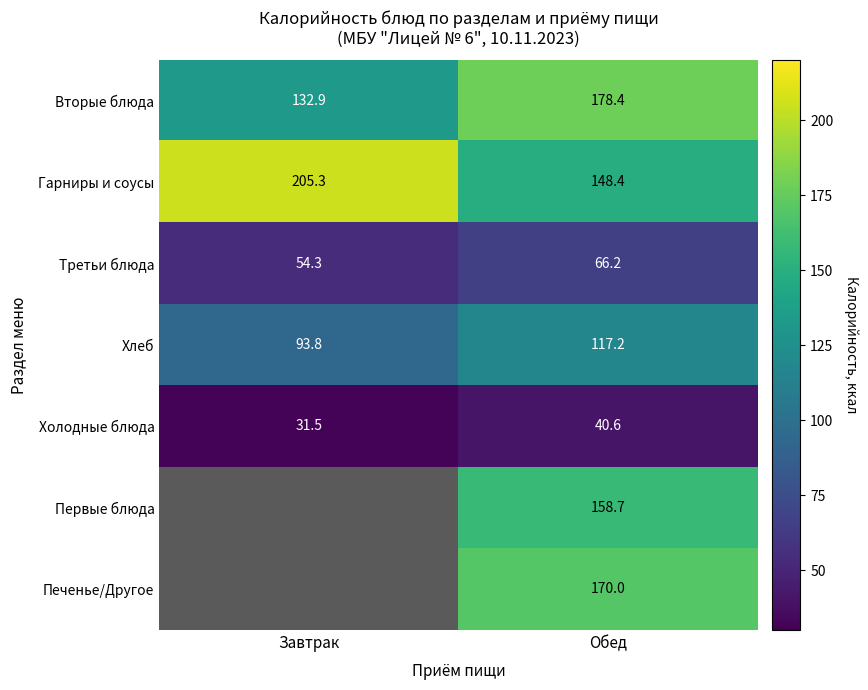

Between Завтрак and Обед, which is larger?

Обед